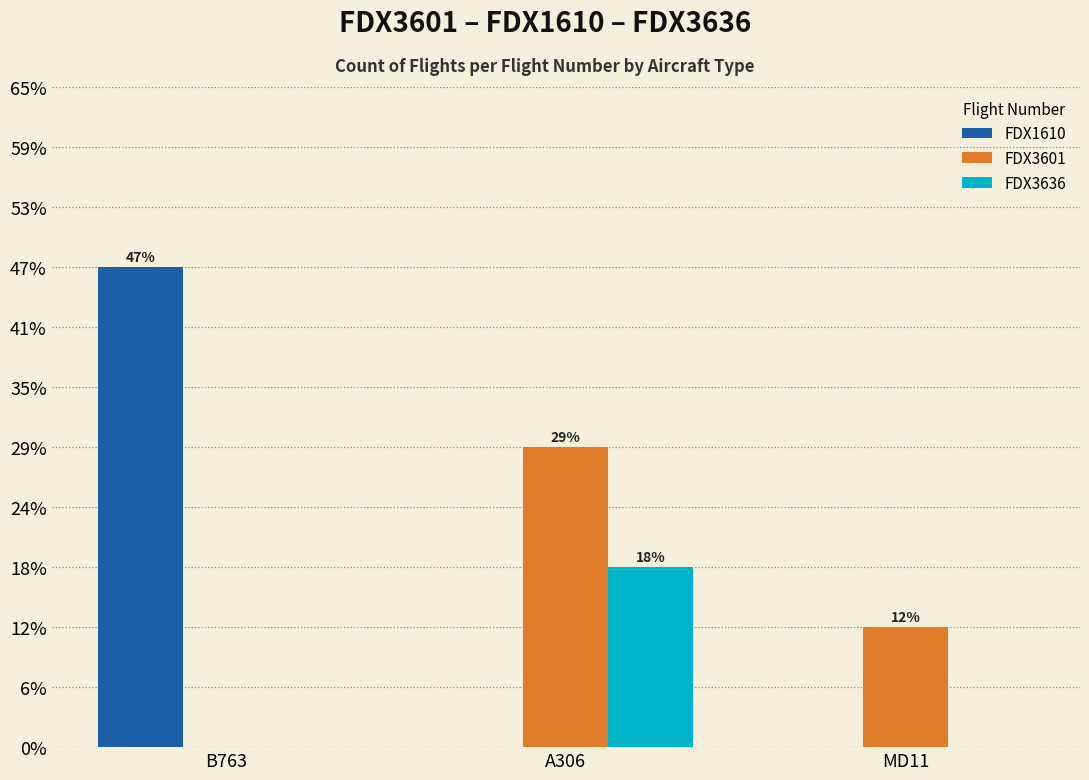

Reading left to right, what are all the values shown in this chart?

FDX1610: 8	0	0
FDX3601: 0	5	2
FDX3636: 0	3	0